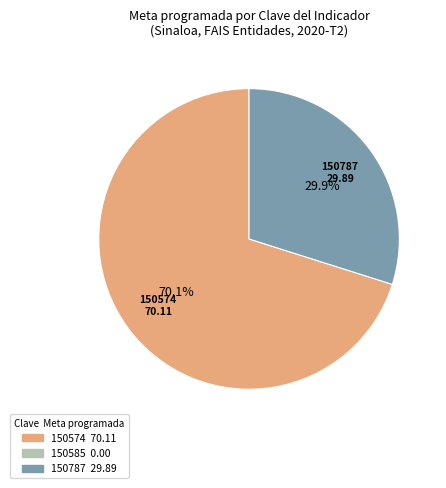

Is there any slice that represents more than half of the pie?

Yes